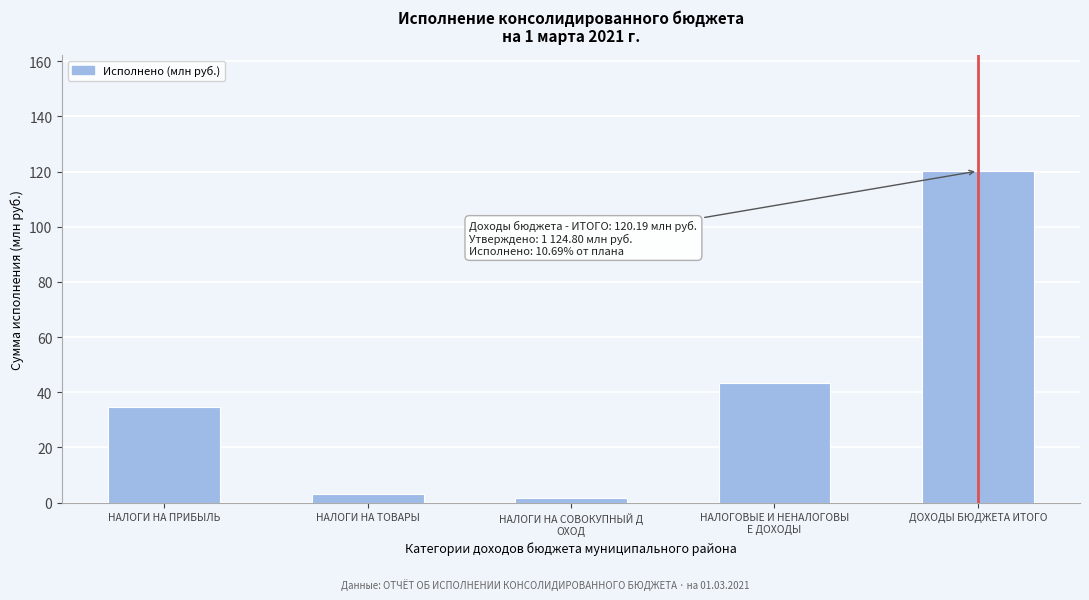

Reading left to right, what are all the values shown in this chart?

34.5	3.0	1.7	43.5	120.2